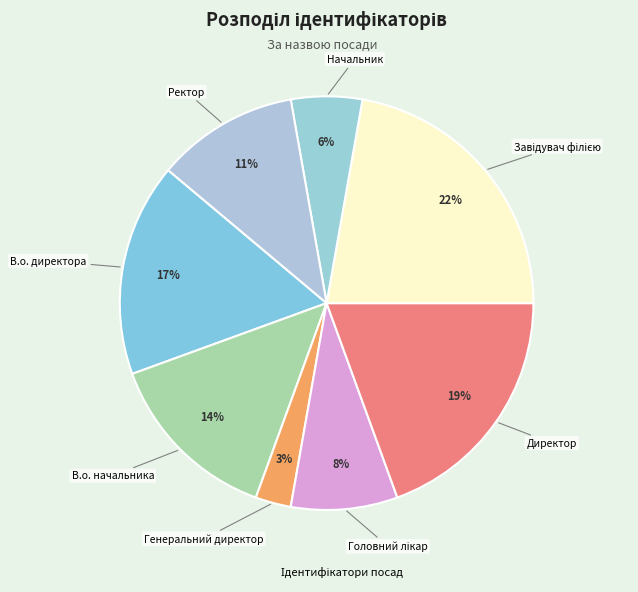

Which slice is the smallest?

Генеральний директор